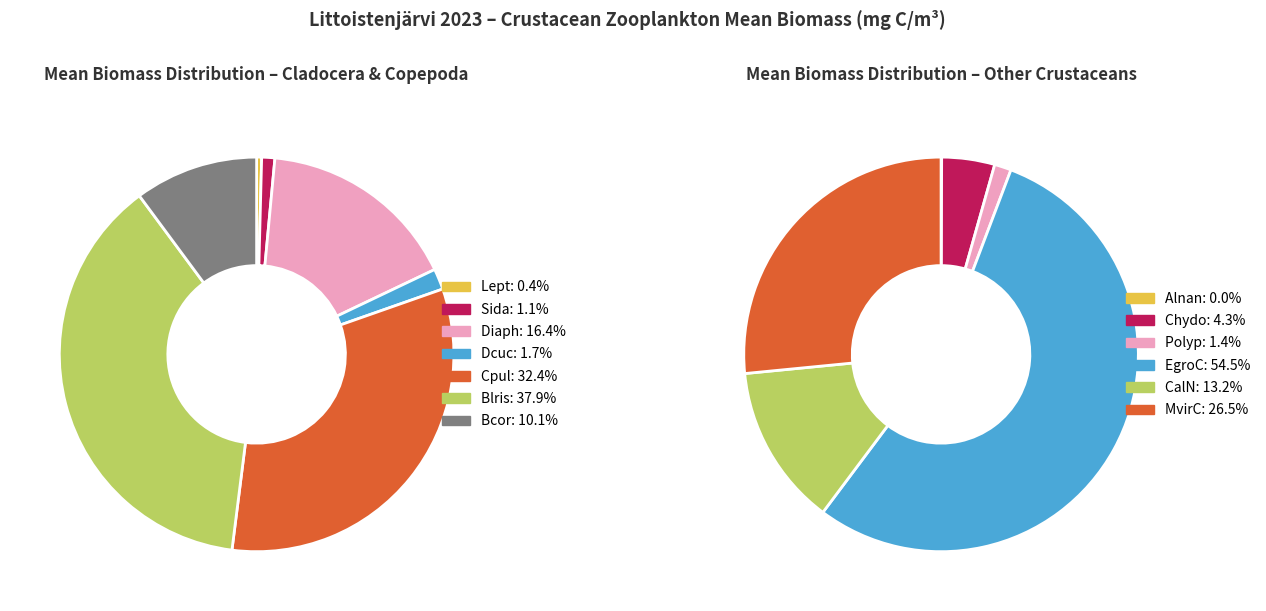

Do Dcuc and Bcor together represent more than half of the pie?

No